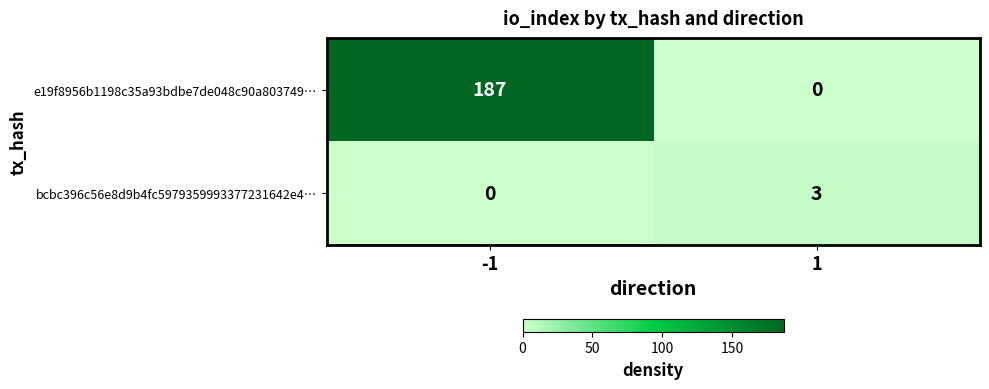

What is the greatest value displayed?

187